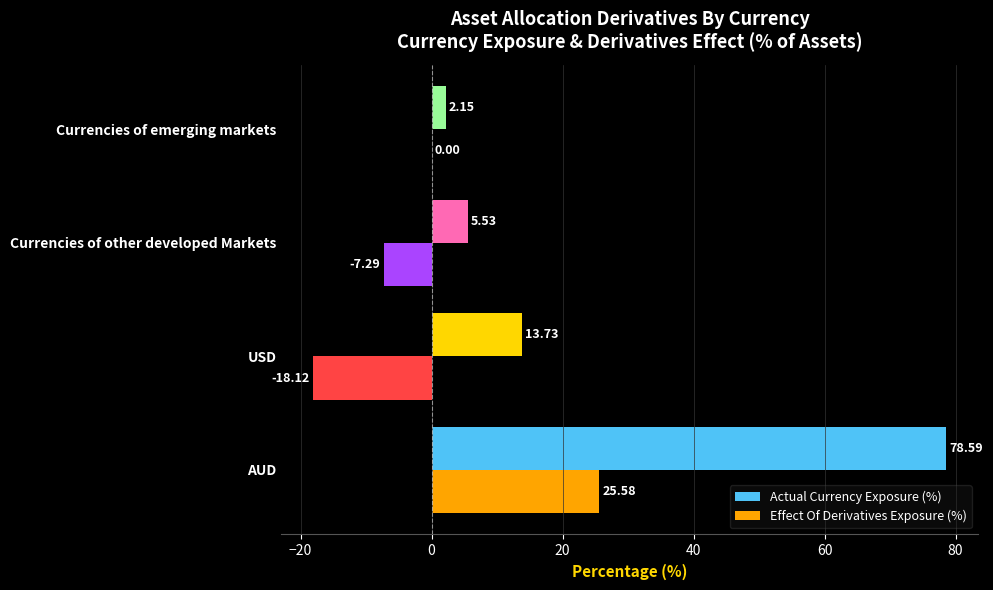

At which label does Effect Of Derivatives Exposure (%) reach its peak?

AUD